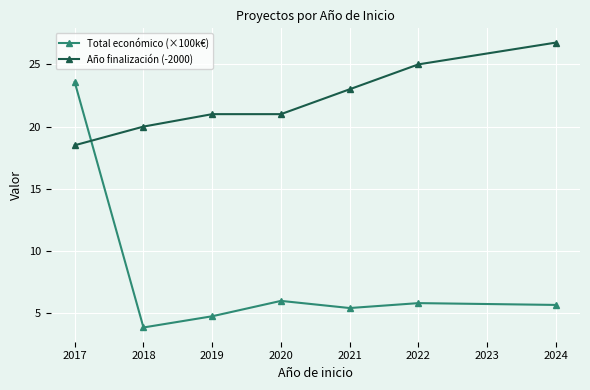

How many interior local valleys does the Total económico (×100k€) series have?

2